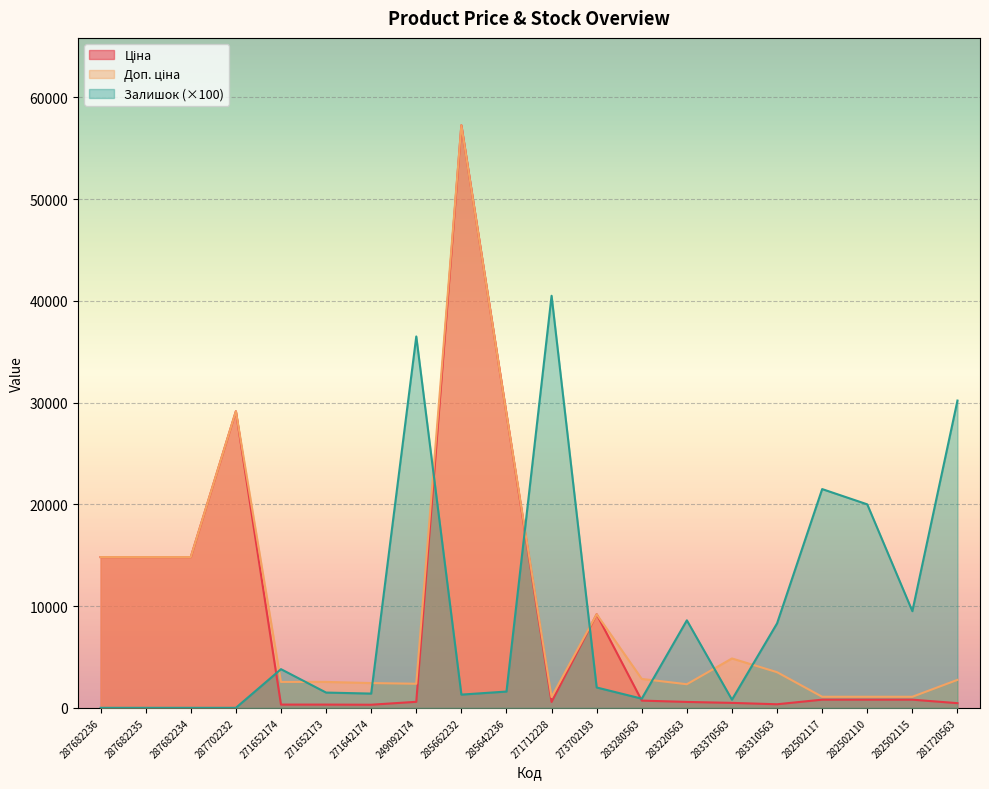

Count the number of data series in this chart.

3